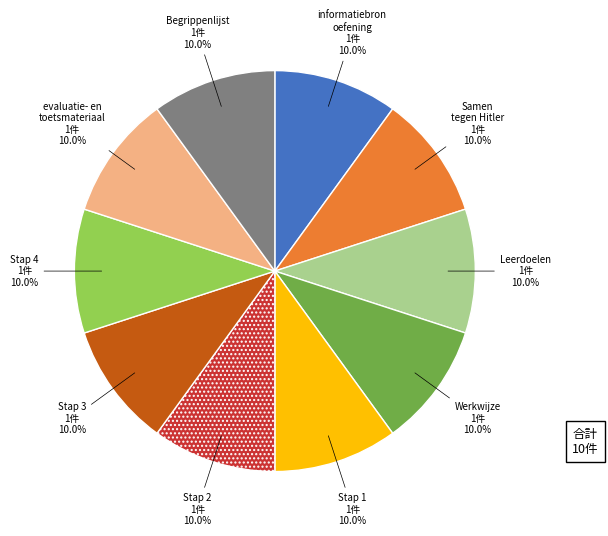

Does any single category account for the majority?

No